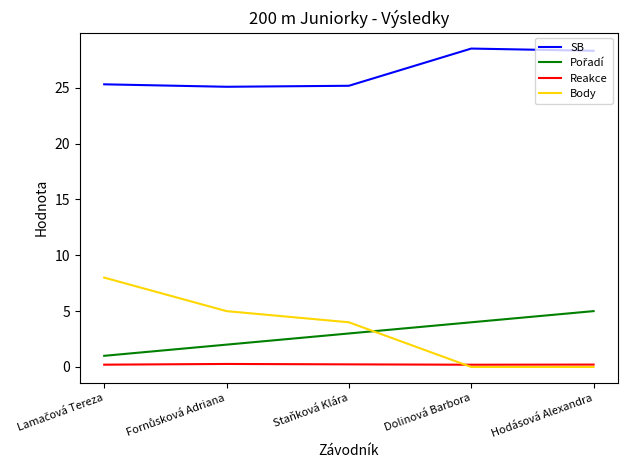

What is the total value across all series at Staňková Klára?

32.4